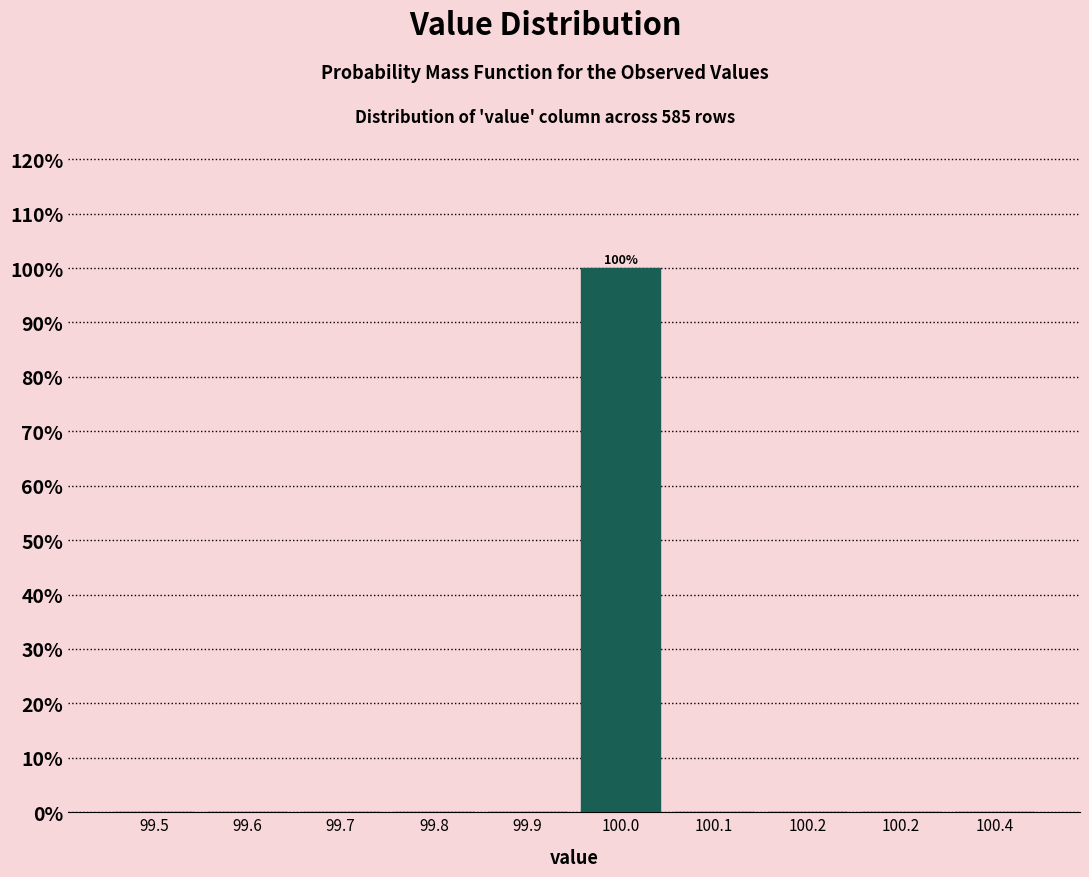

How many distinct data groups are displayed?

1